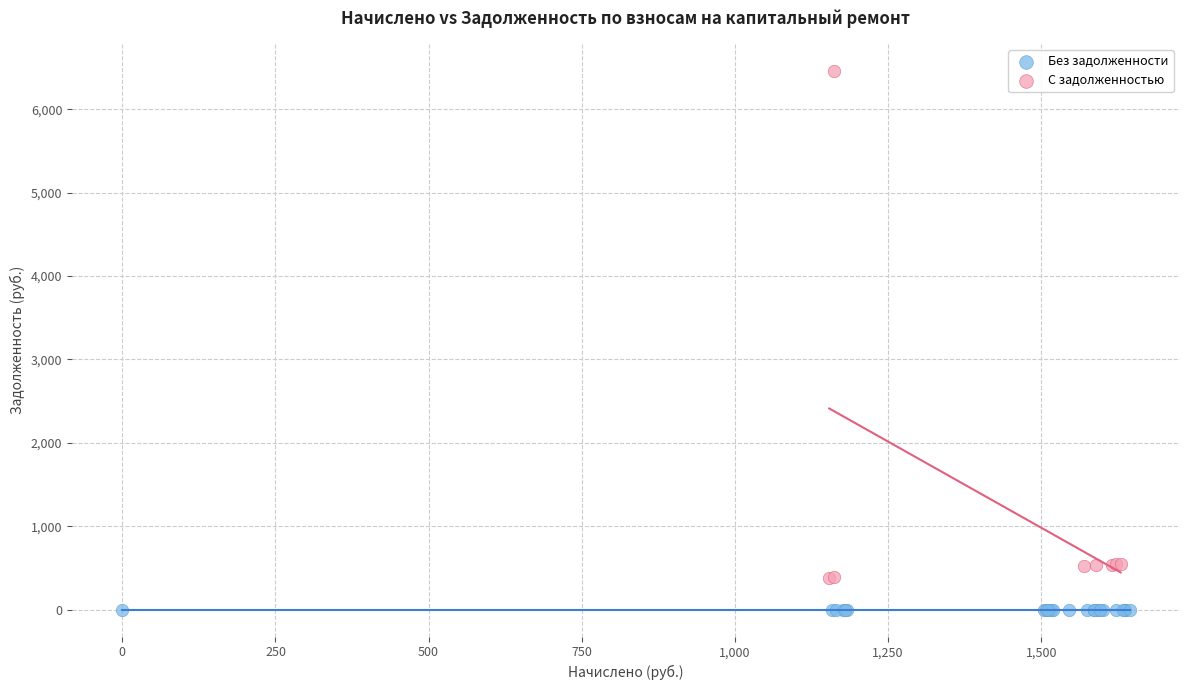

Which series reaches the minimum Y coordinate?

Без задолженности